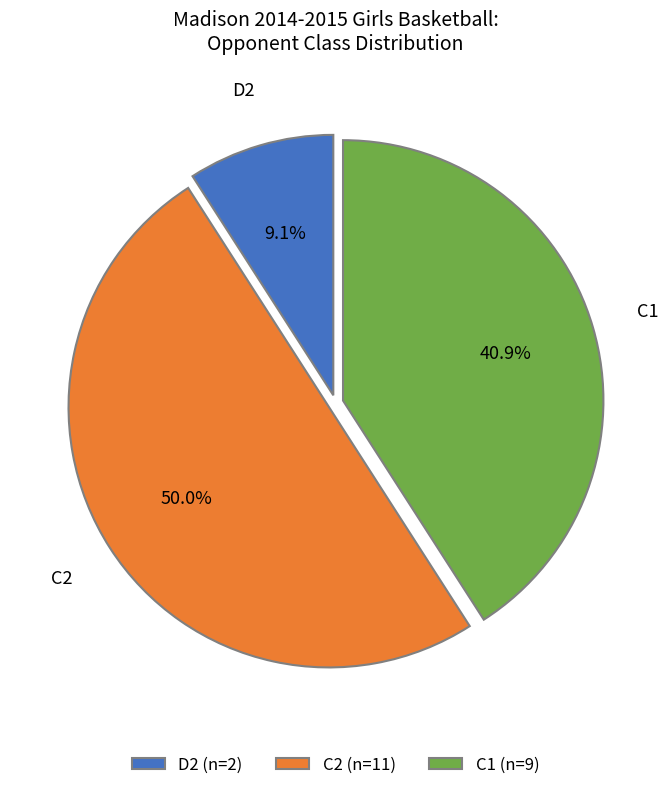

What percentage is the D2 slice, to the nearest percent?

9%